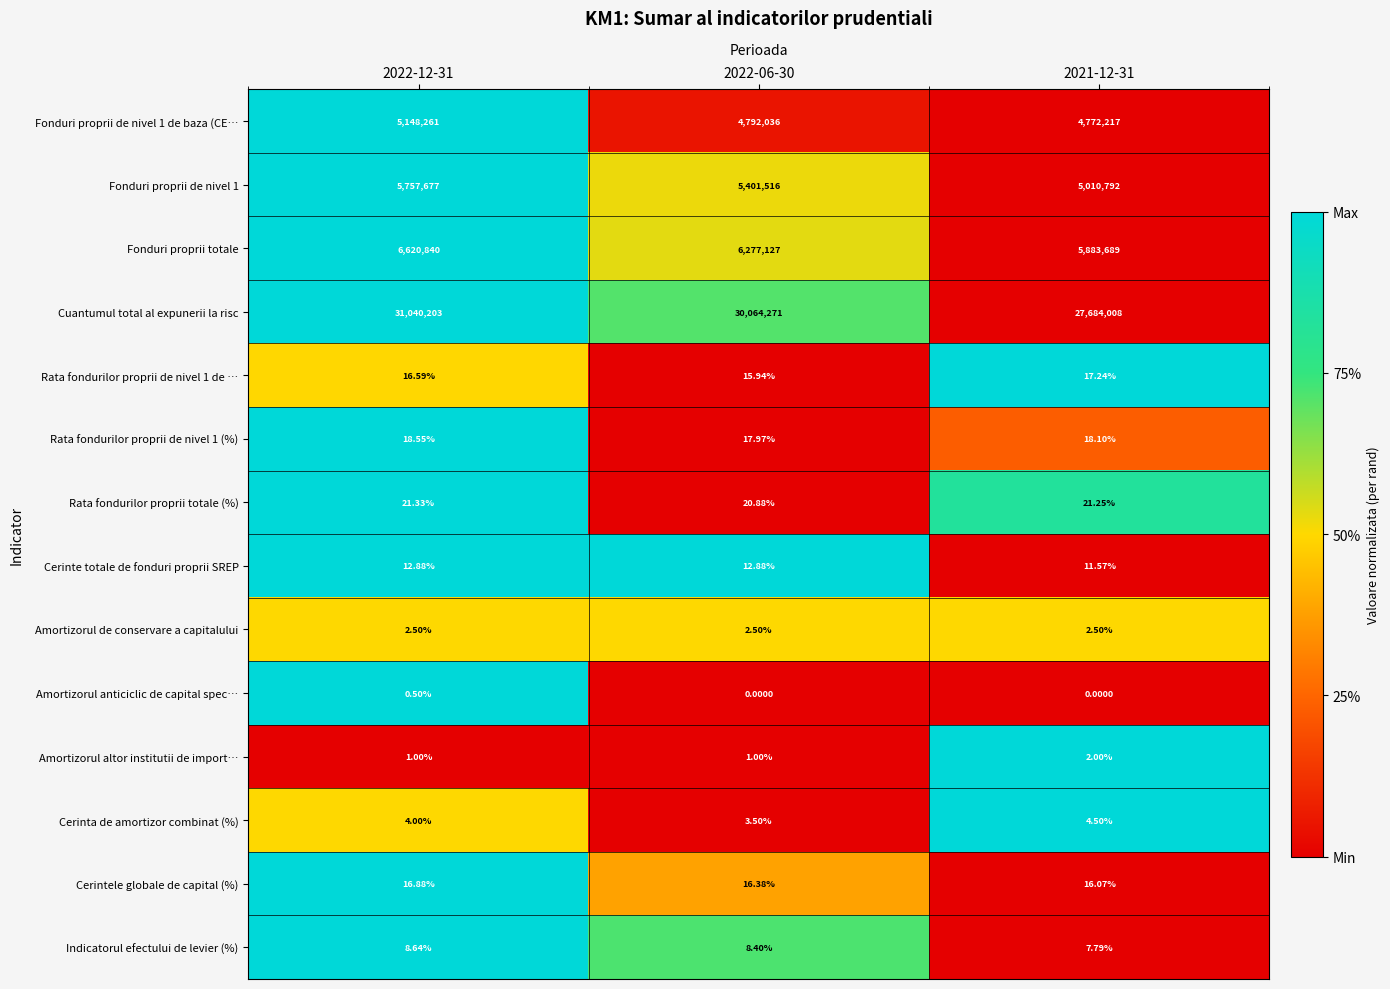

How many distinct data groups are displayed?

14